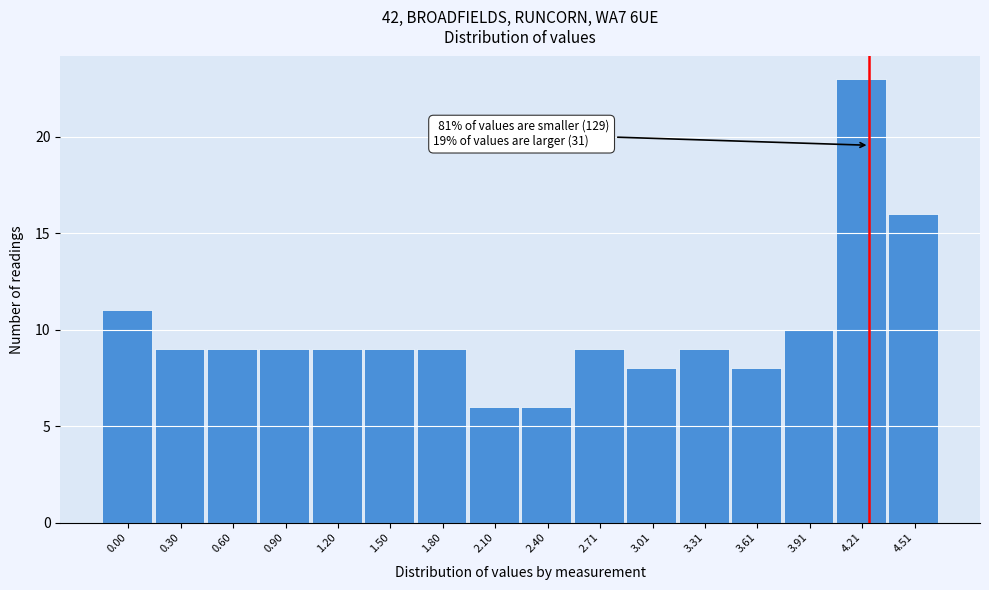

Reading left to right, transcribe all the data shown in this chart.

0.00=11	0.30=9	0.60=9	0.90=9	1.20=9	1.50=9	1.80=9	2.10=6	2.40=6	2.71=9	3.01=8	3.31=9	3.61=8	3.91=10	4.21=23	4.51=16